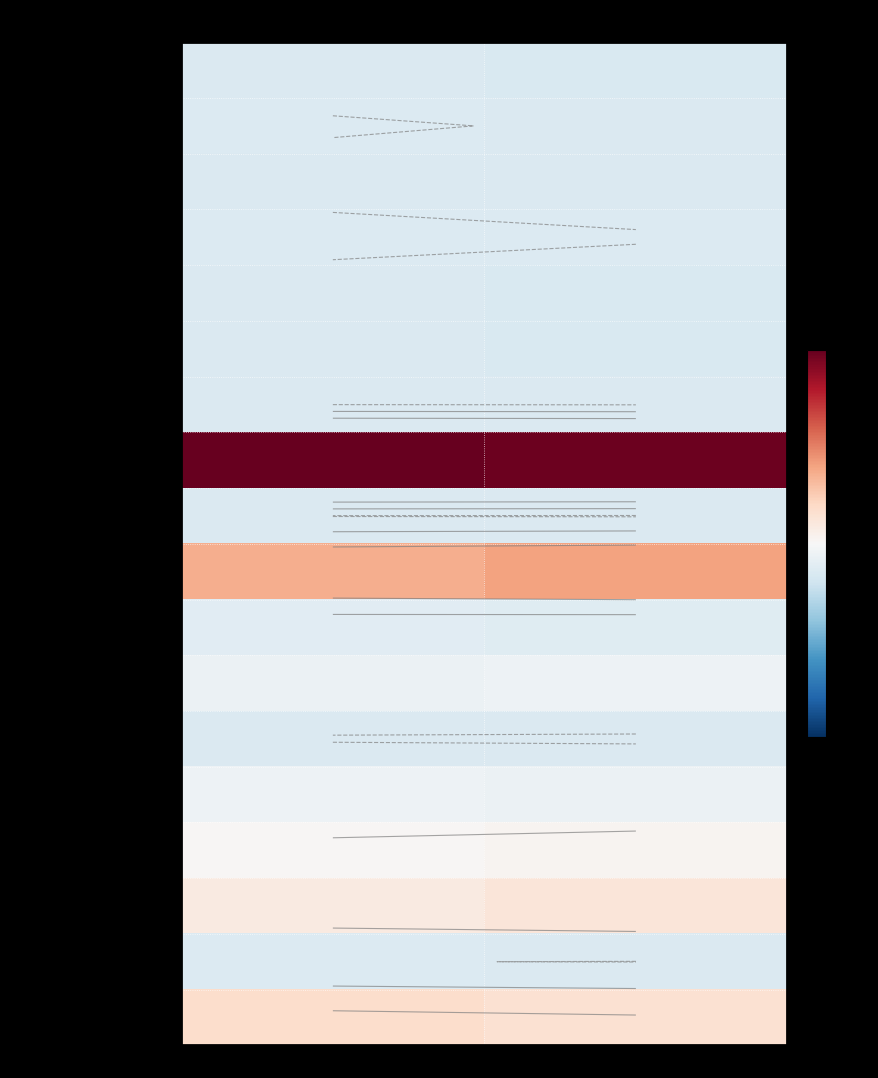

What is the difference between the highest and lowest values at Available Seat KM (x1000)?

4.1